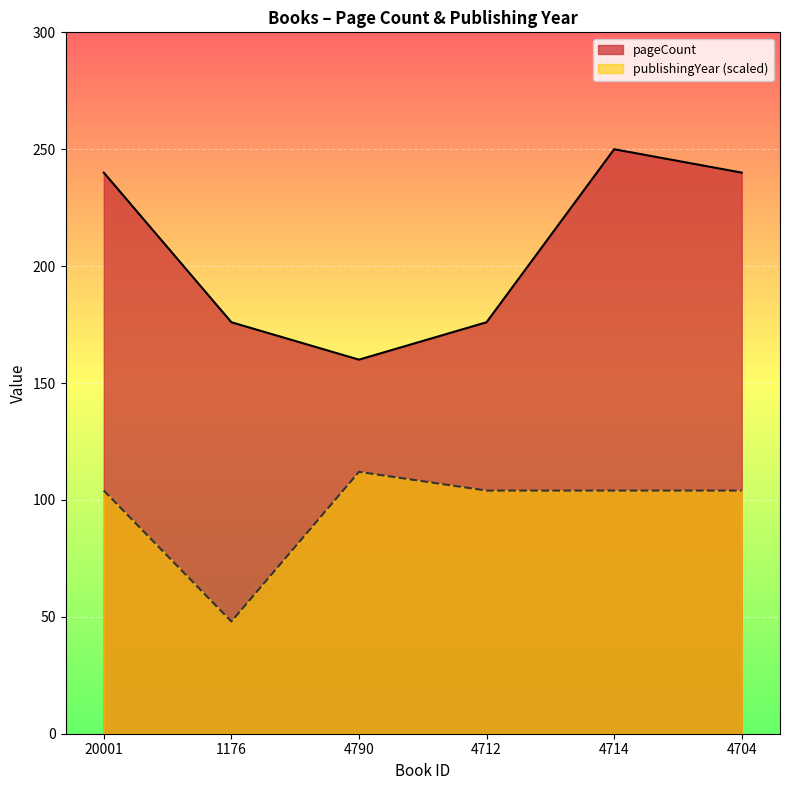

What are all the series names shown in the legend?

pageCount, publishingYear (scaled)